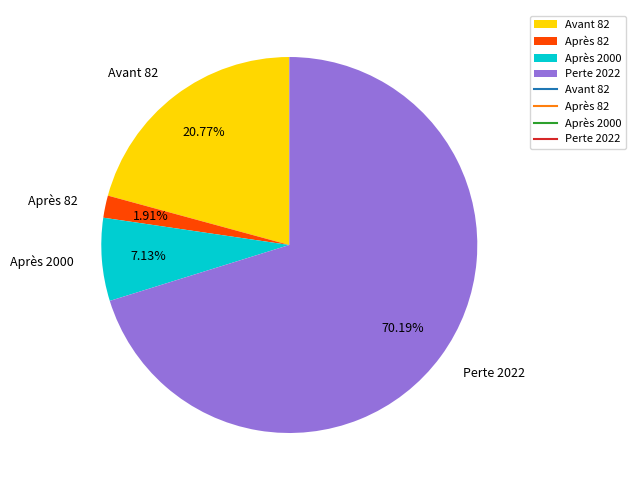

Between Après 82 and Après 2000, which is larger?

Après 2000